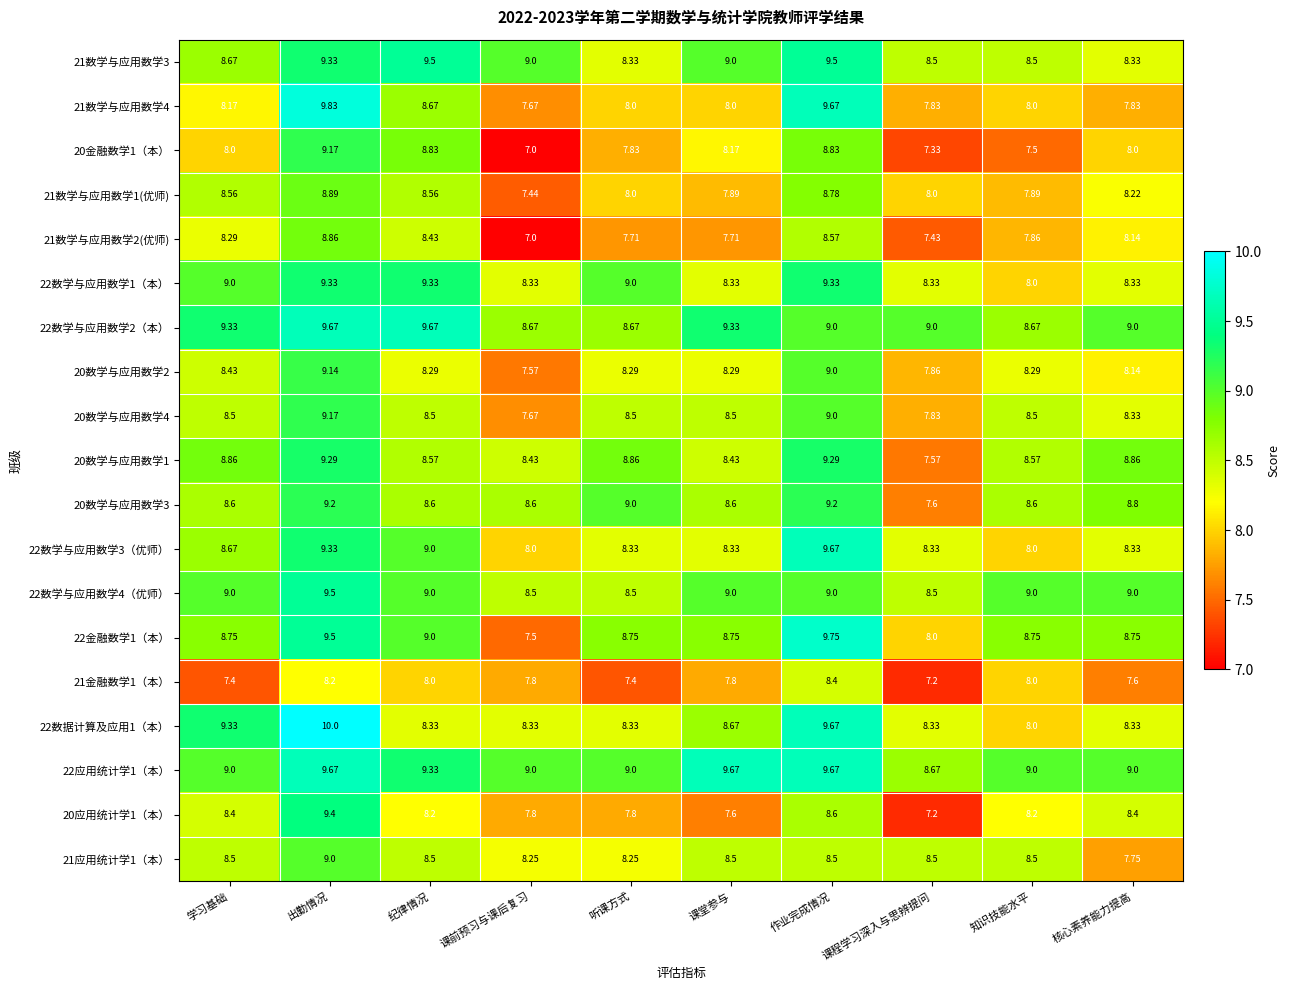

Which series has the largest range (max minus min)?

22金融数学1（本）